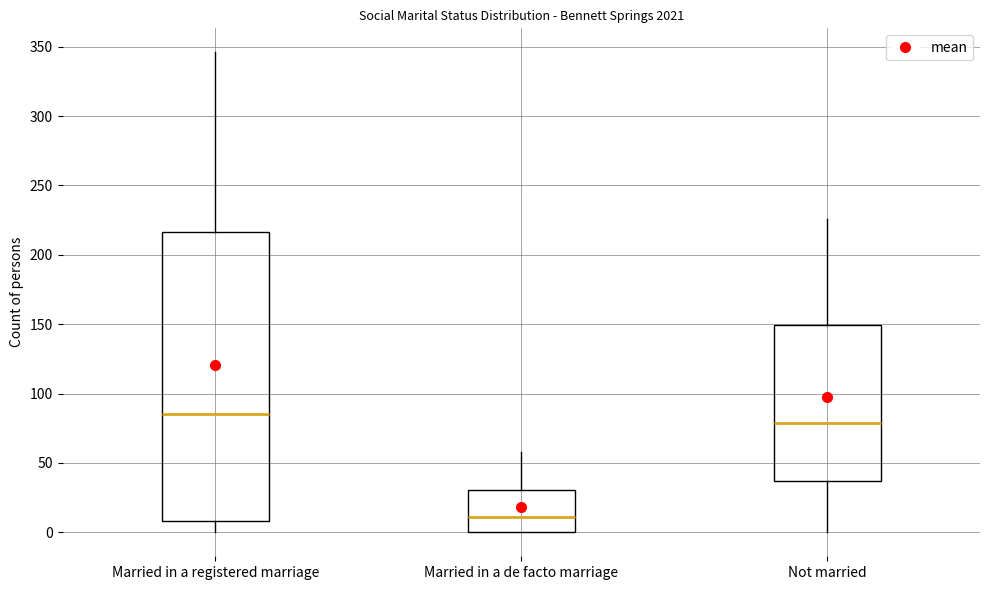

Reading left to right, transcribe this box plot: for each box, give where its median line is, the range the box spans, and where its two whiskers end, as read against the y-axis. The values are not printed on the chart, so give them approximately, as read against the axis.

Married in a registered marriage: median 85, box 10 to 215, whiskers 0 to 345
Married in a de facto marriage: median 10, box 0 to 30, whiskers 0 to 60
Not married: median 80, box 35 to 150, whiskers 0 to 225